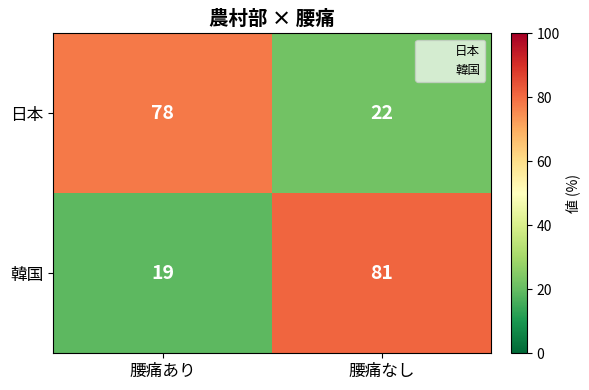

Reading left to right, extract all data points from this chart.

日本: 腰痛あり=78	腰痛なし=22
韓国: 腰痛あり=19	腰痛なし=81